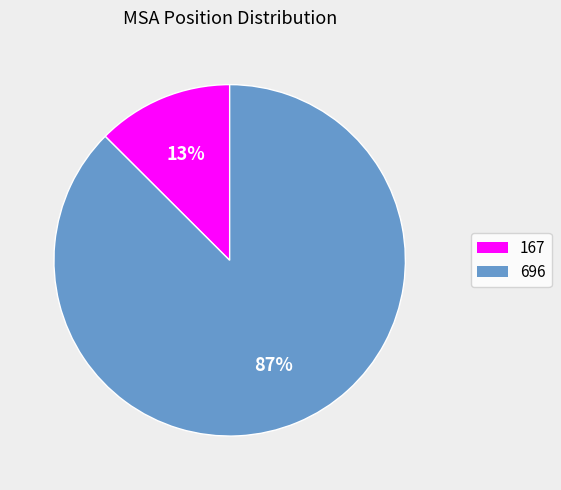

Rank the categories by value from highest to lowest.

696, 167